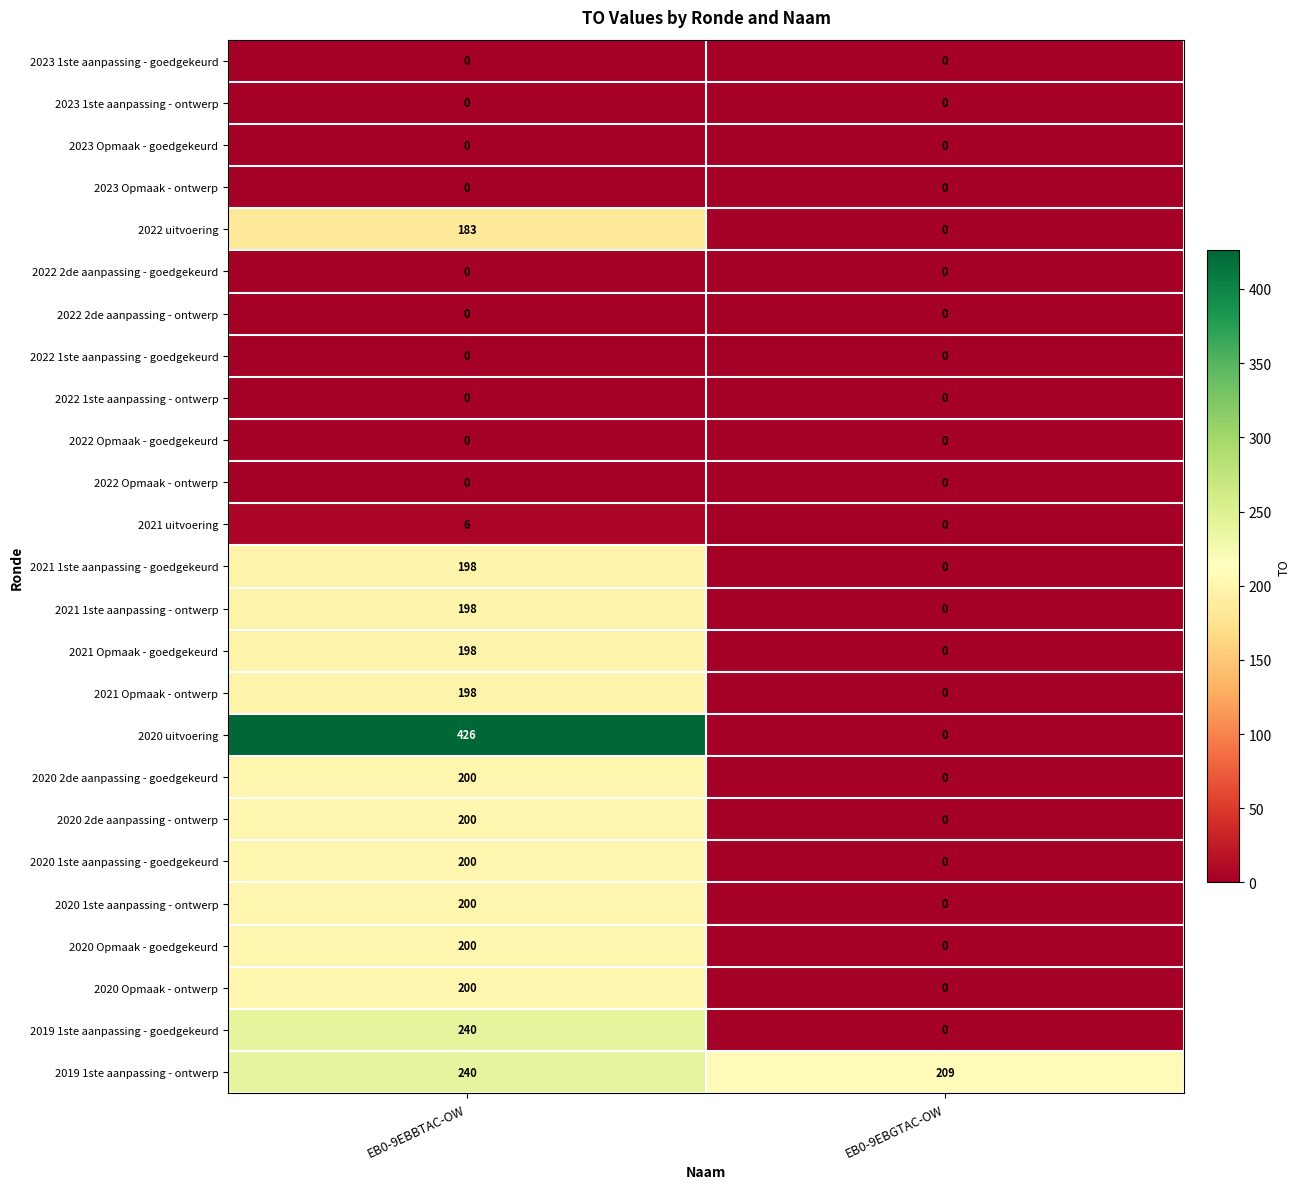

What is the sum of the 2020 Opmaak - ontwerp values at EB0-9EBBTAC-OW and EB0-9EBGTAC-OW?

200